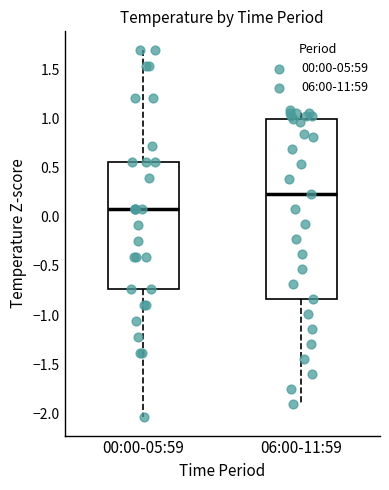

Reading left to right, read every box against the y-axis: the position of its median line, the range the box covers, and the ends of its whiskers. The values are not printed on the chart, so give them approximately, as read against the axis.

00:00-05:59: median 0.05, box -0.75 to 0.55, whiskers -2.05 to 1.70
06:00-11:59: median 0.25, box -0.85 to 1.00, whiskers -1.90 to 1.10